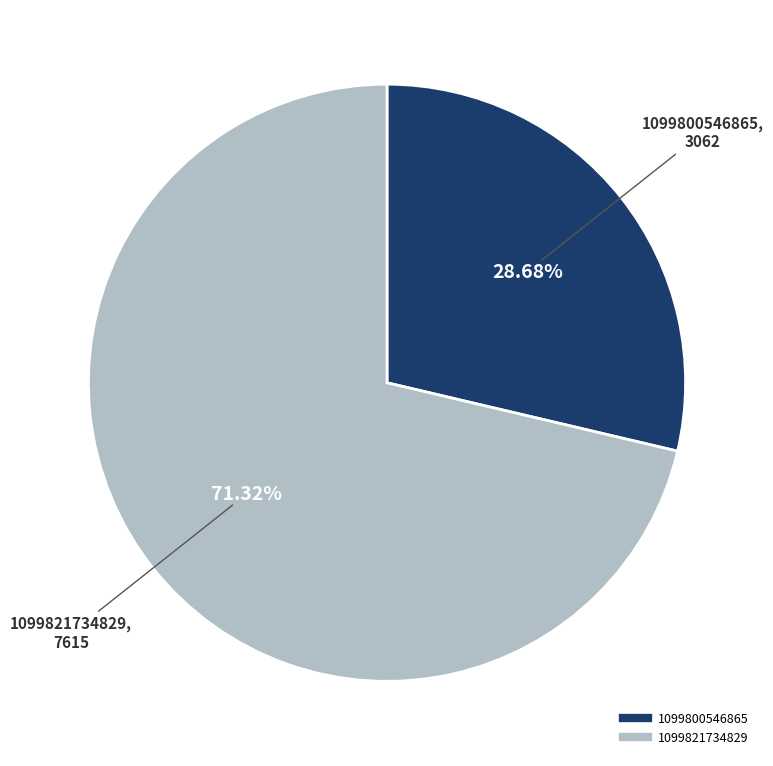

How many segments does this pie chart have?

2